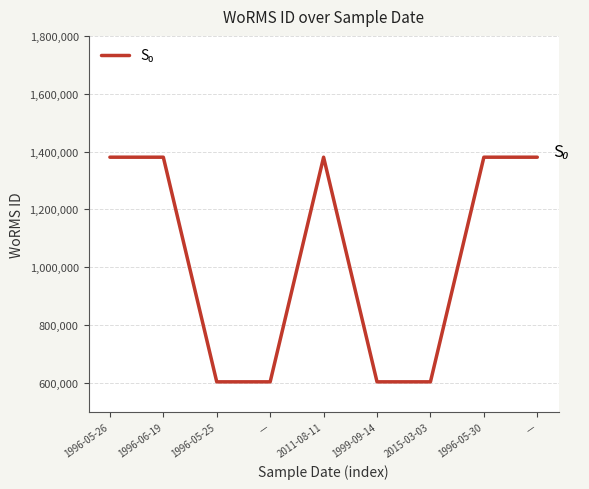

What is the smallest value displayed?

603429